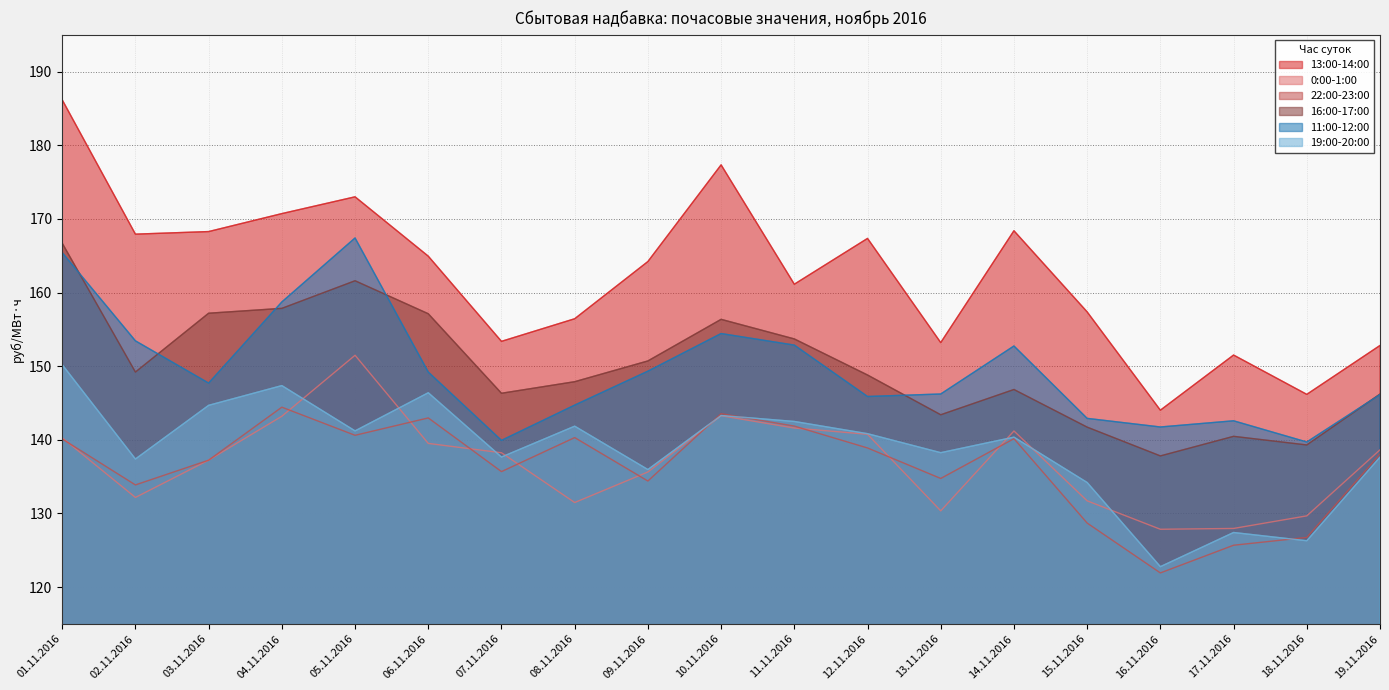

The 11:00-12:00 series shows 60.1 at 07.11.2016. True or false?

False